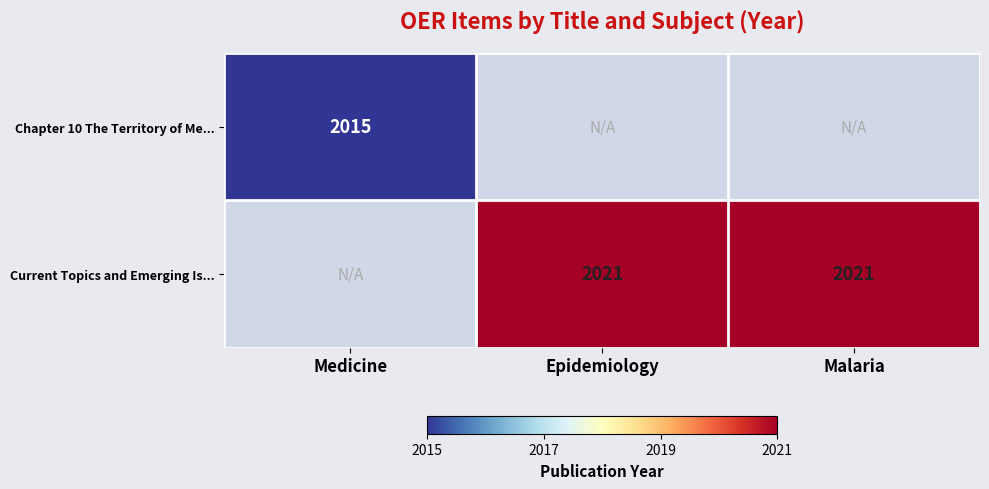

True or false: Chapter 10 The Territory of Me... has a value of 2015 at Medicine.

True